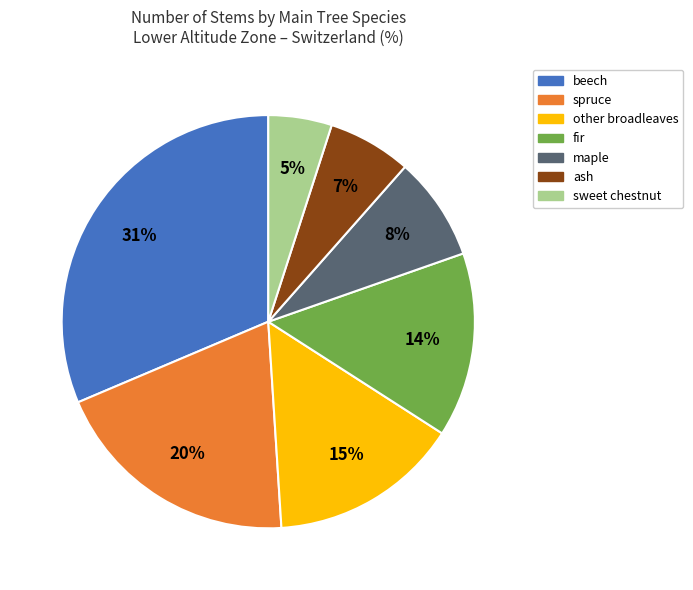

To the nearest percent, what is the difference between the largest and smallest slice percentages?

26%